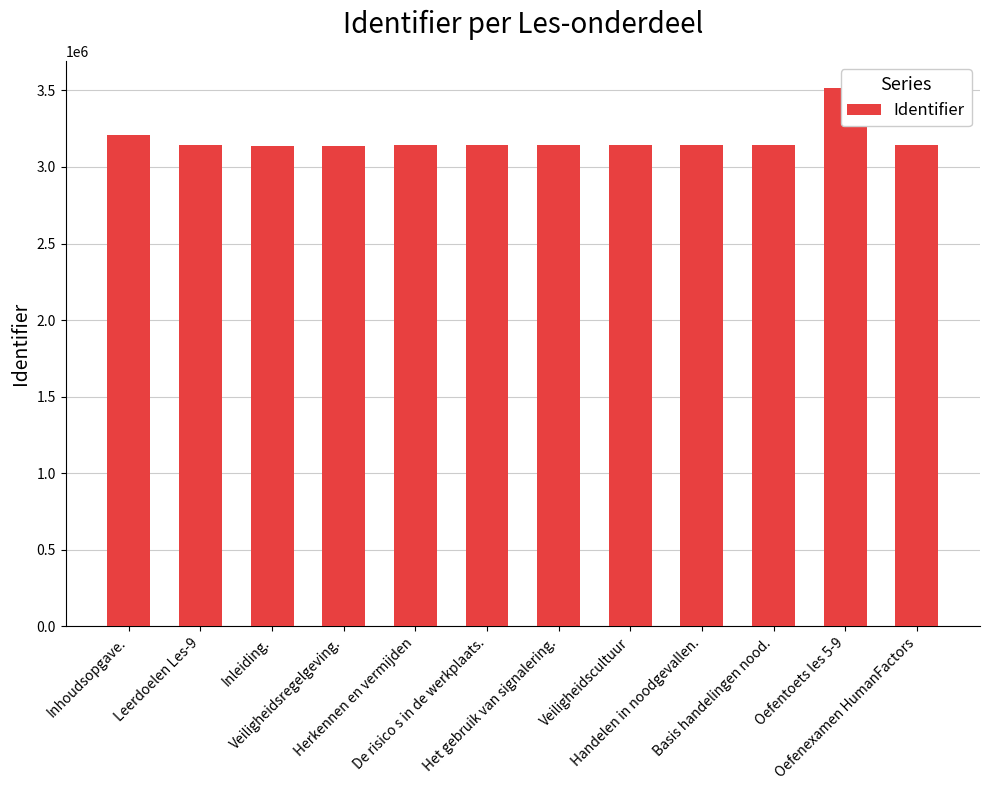

How many bars are there in total?

12